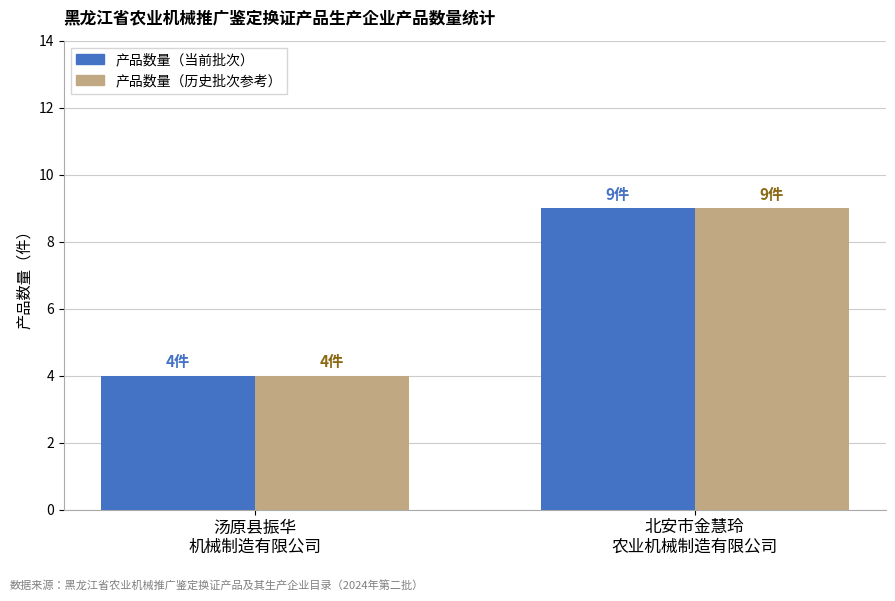

What is the minimum value for 产品数量（历史批次参考）?

4